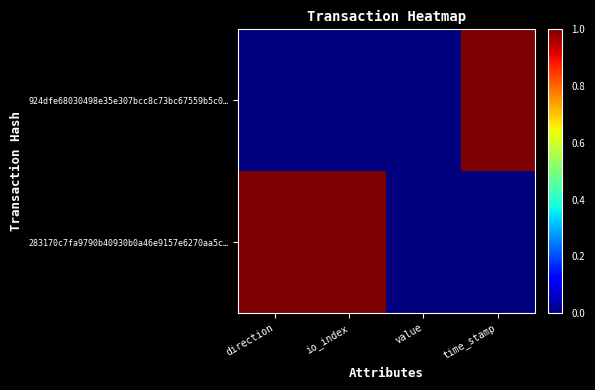

Reading right to left, extract all data points from this chart.

924dfe68030498e35e307bcc8c73bc67559b5c0…: time_stamp=1	value=0	io_index=0	direction=0
283170c7fa9790b40930b0a46e9157e6270aa5c…: time_stamp=0	value=0	io_index=1	direction=1